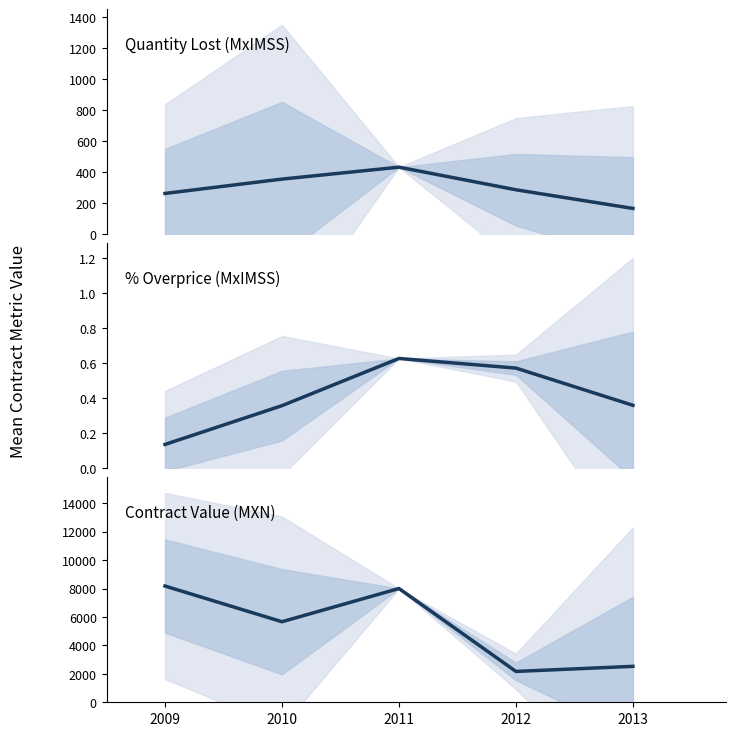

At how many categories does at least one series exceed 1723?

5